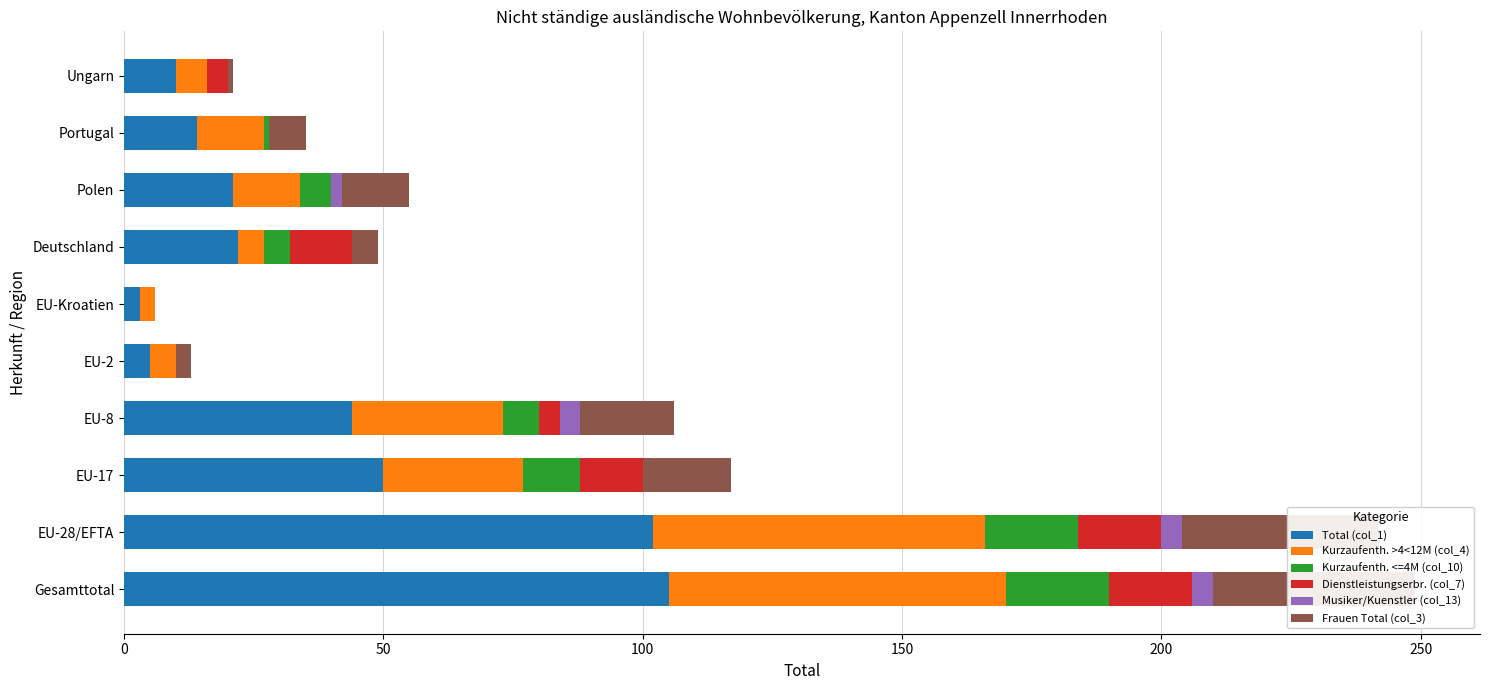

Which series has the largest range (max minus min)?

Total (col_1)